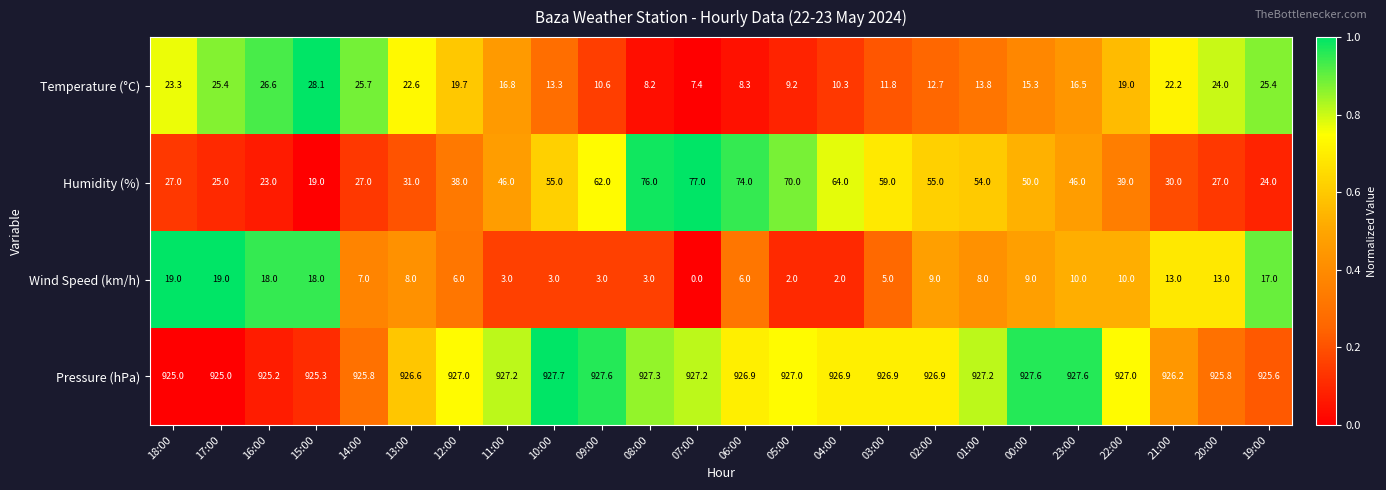

What is the average value of the Humidity (%) series?

45.8